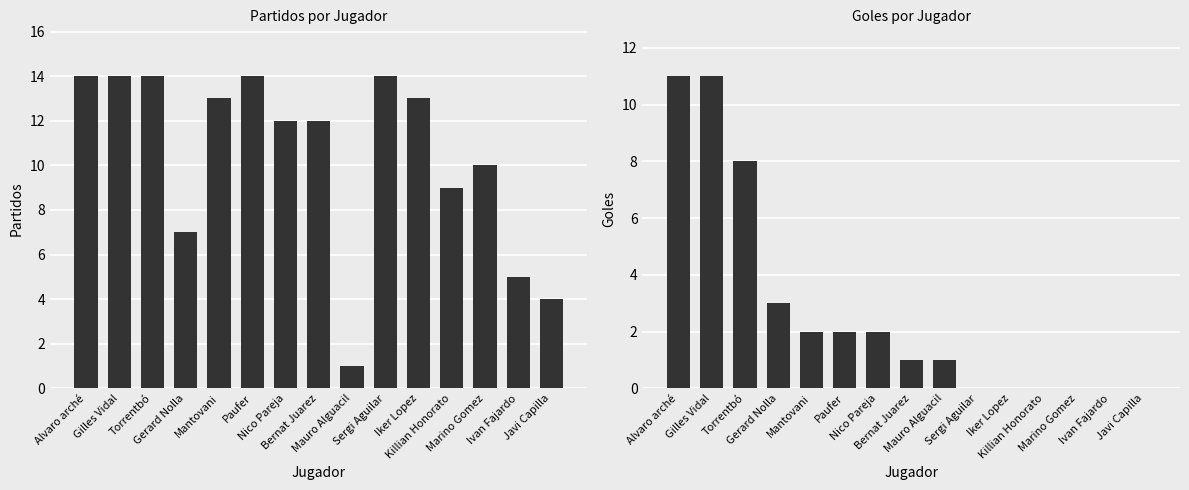

Is it true that Goles equals -6 at Javi Capilla?

False